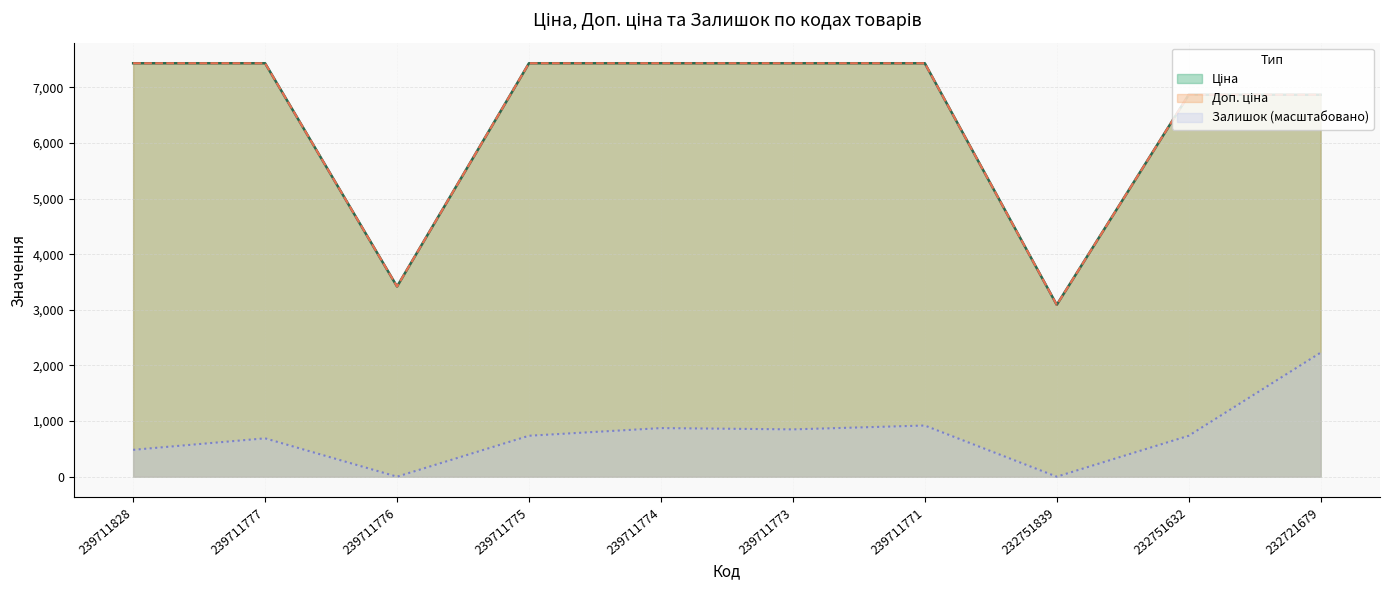

Which series has the largest total across all categories?

Доп. ціна